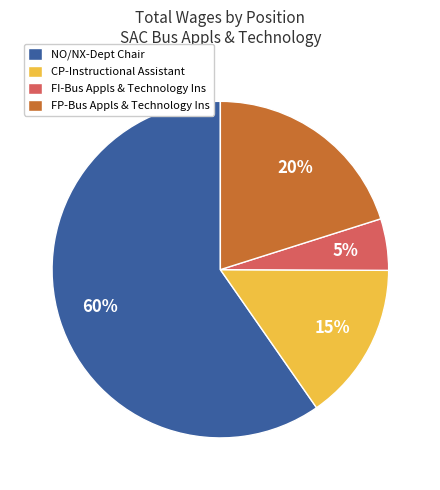

Between CP-Instructional Assistant and FP-Bus Appls & Technology Ins, which is larger?

FP-Bus Appls & Technology Ins